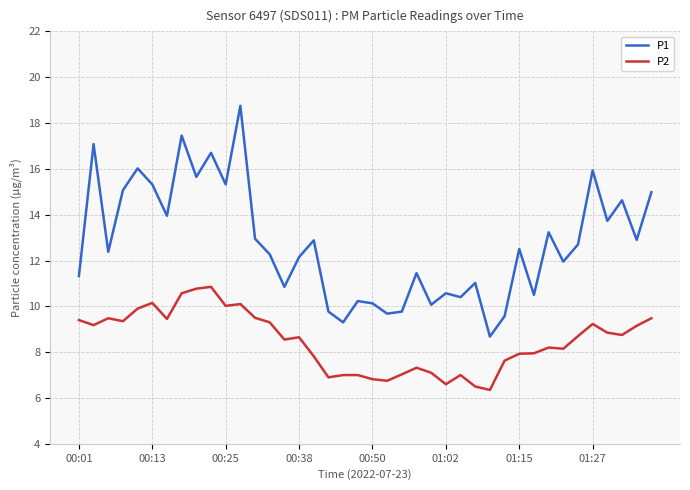

Count the number of data series in this chart.

2